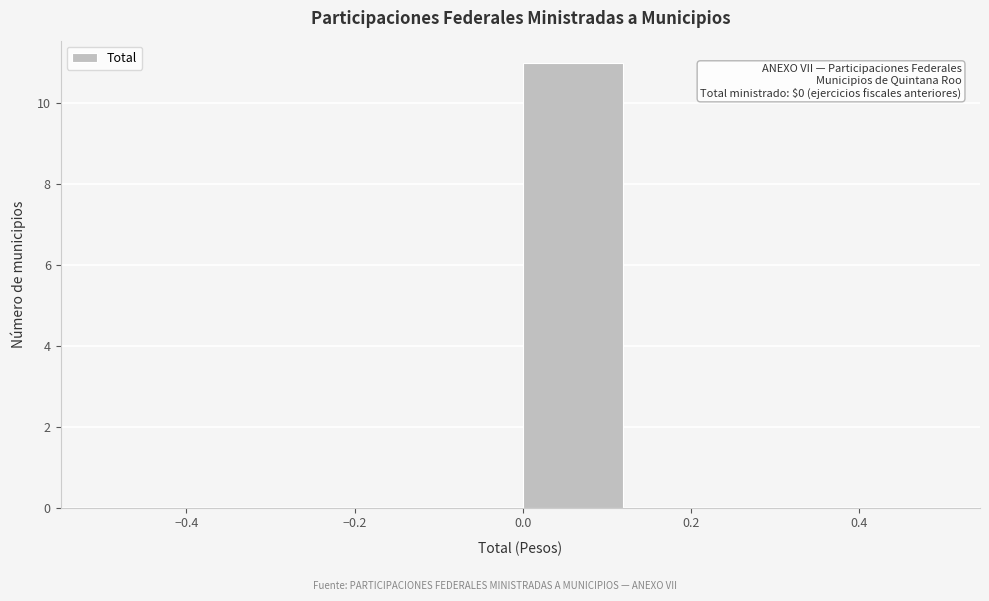

Which range on the x-axis has the tallest bar?

0.000 to 0.125